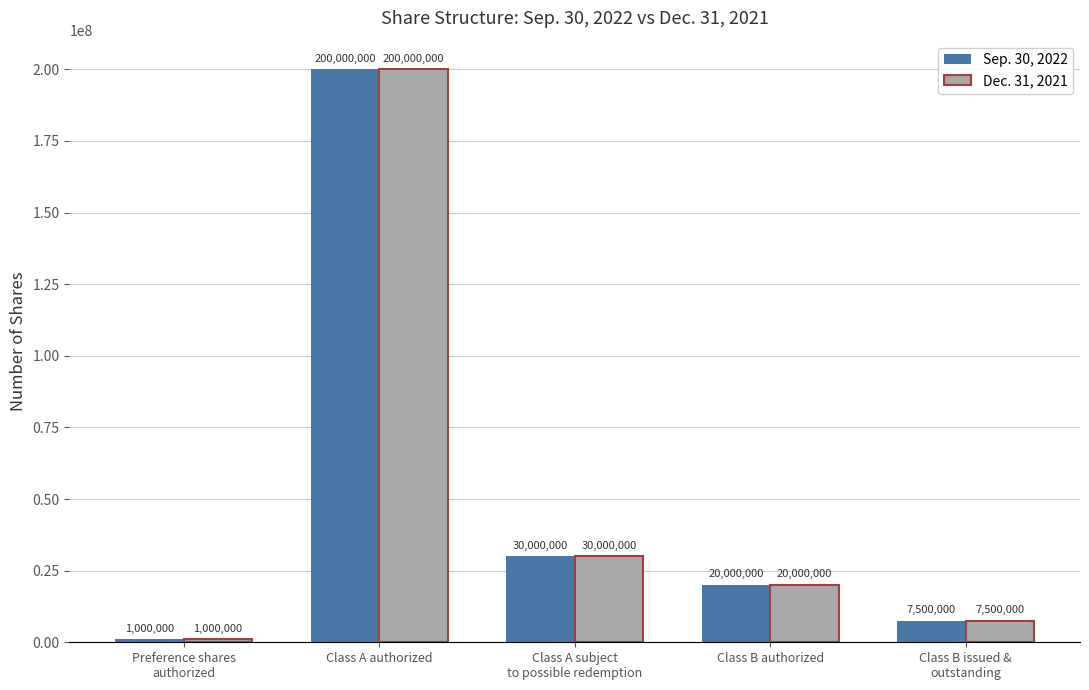

What value does the Sep. 30, 2022 series have at Class A authorized?

200000000